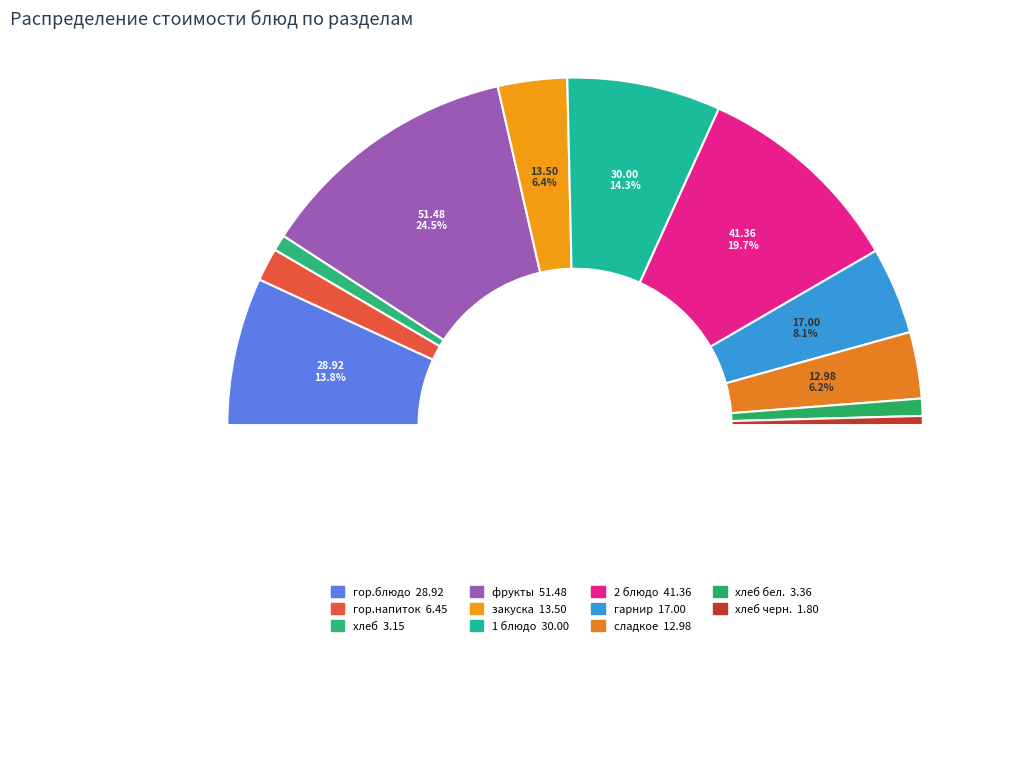

Which category has the biggest portion of the pie?

фрукты